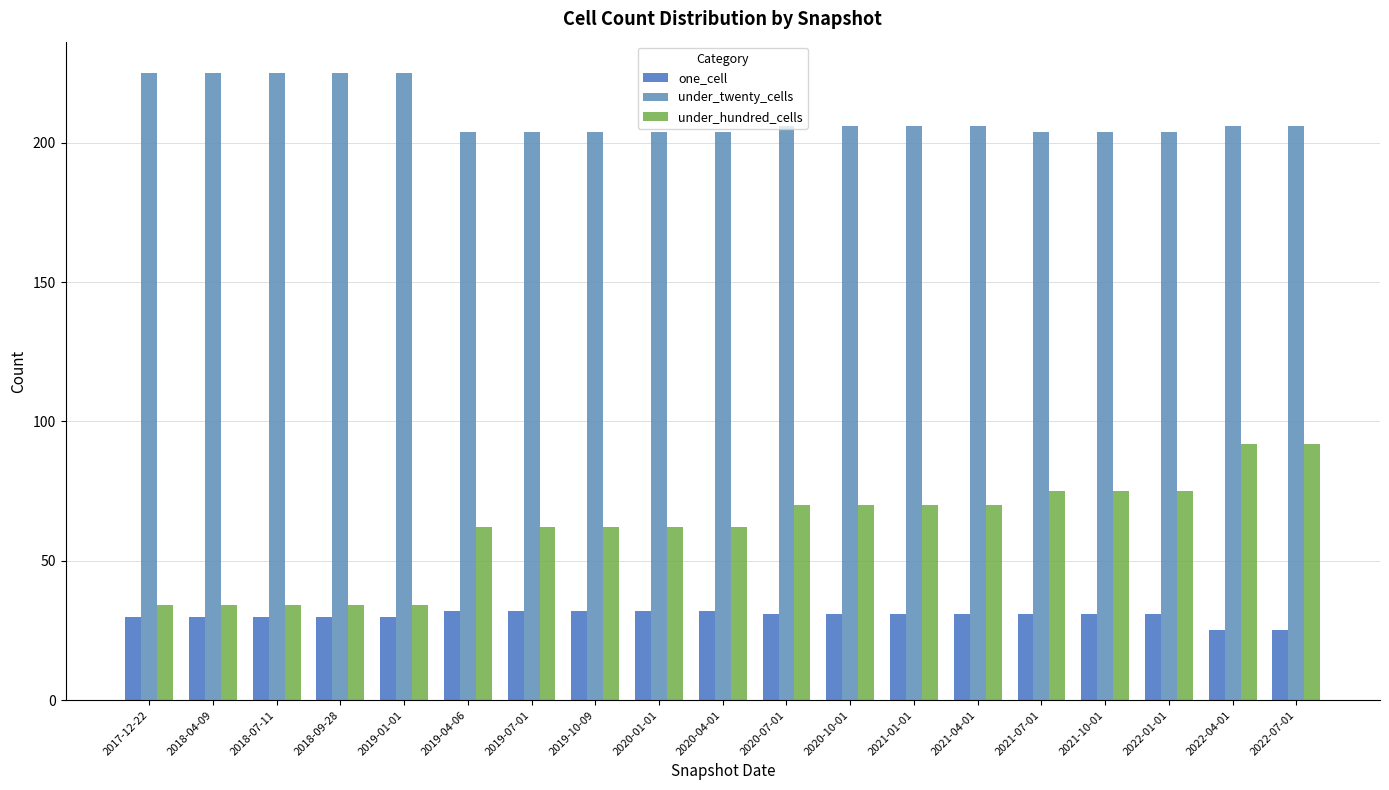

Does the chart contain stacked bars?

No